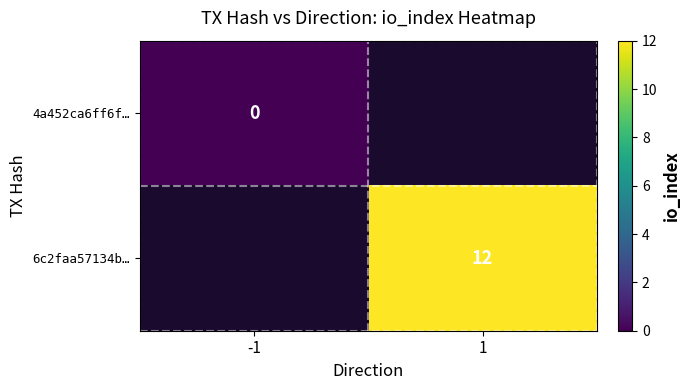

At how many categories does at least one series exceed 6?

1